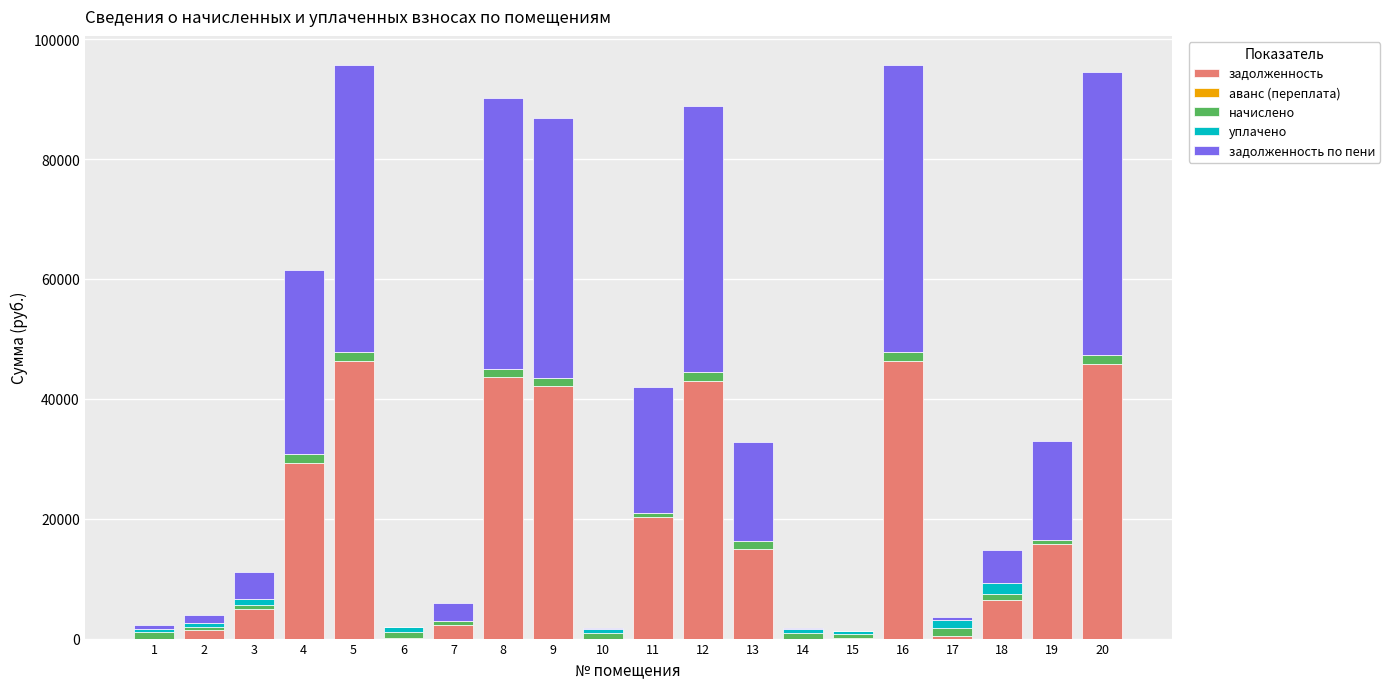

At which label is аванс (переплата) closest to 67?

15